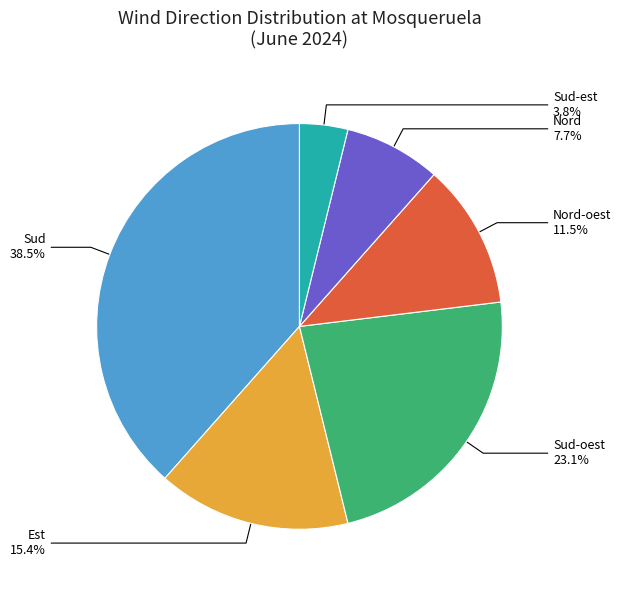

Between Nord-oest and Sud-oest, which is larger?

Sud-oest